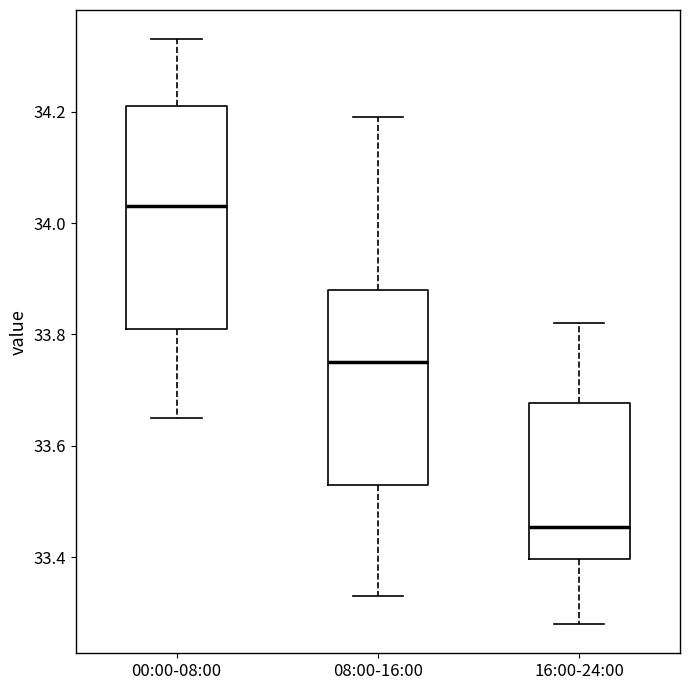

Where does the lower whisker of the box for 00:00-08:00 end on the y-axis? The values are not printed on the chart, so give them approximately, as read against the axis.

33.66